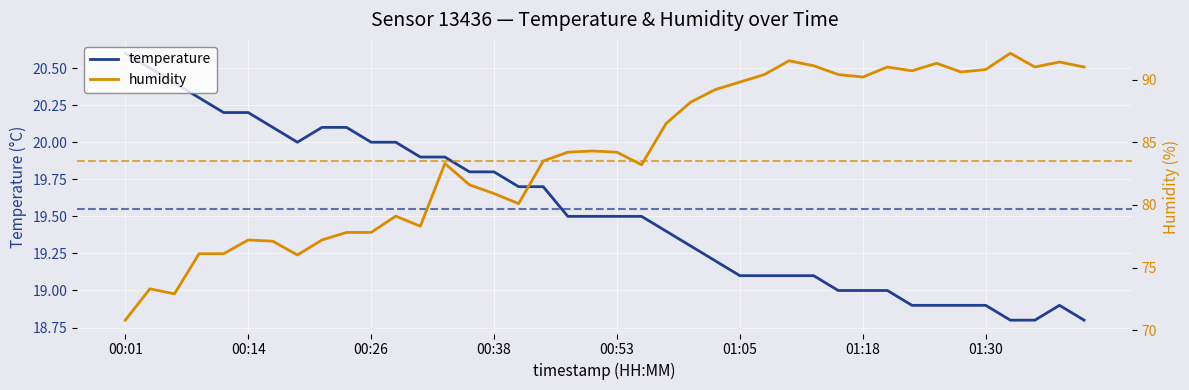

Where does the temperature series first go above 19?

00:01